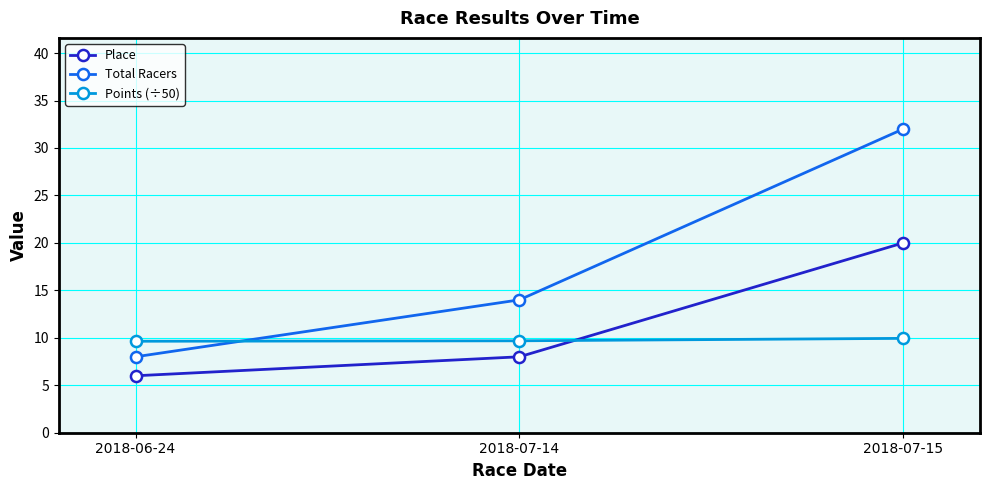

Where is Total Racers nearest to the value 20?

2018-07-14